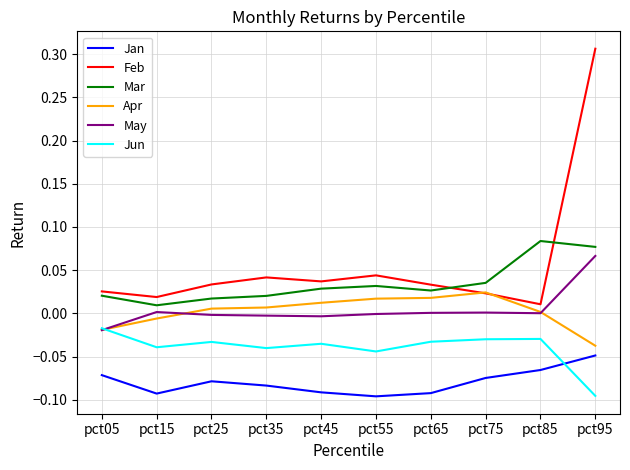

Which category has the lowest value in the Apr series?

pct95